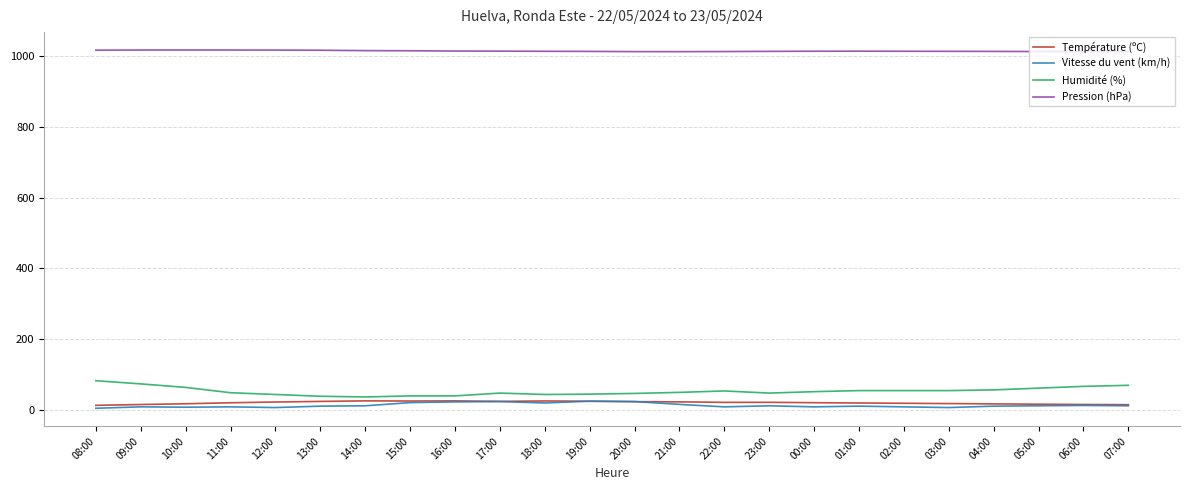

How many lines are shown in the chart?

4